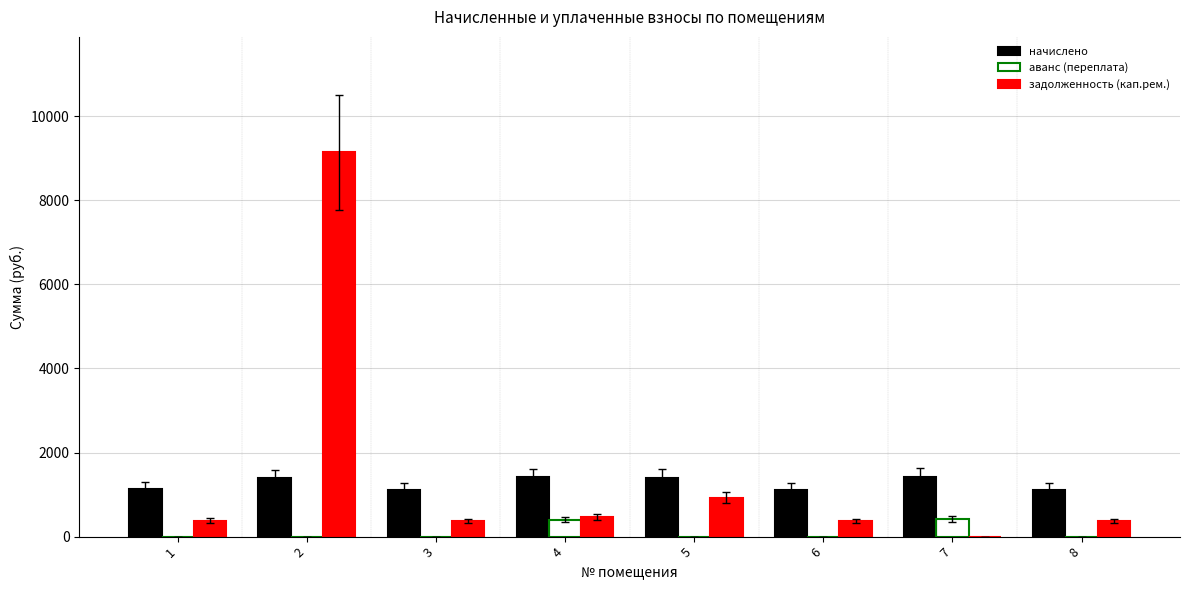

What is the sum of all аванс (переплата) values?

817.6